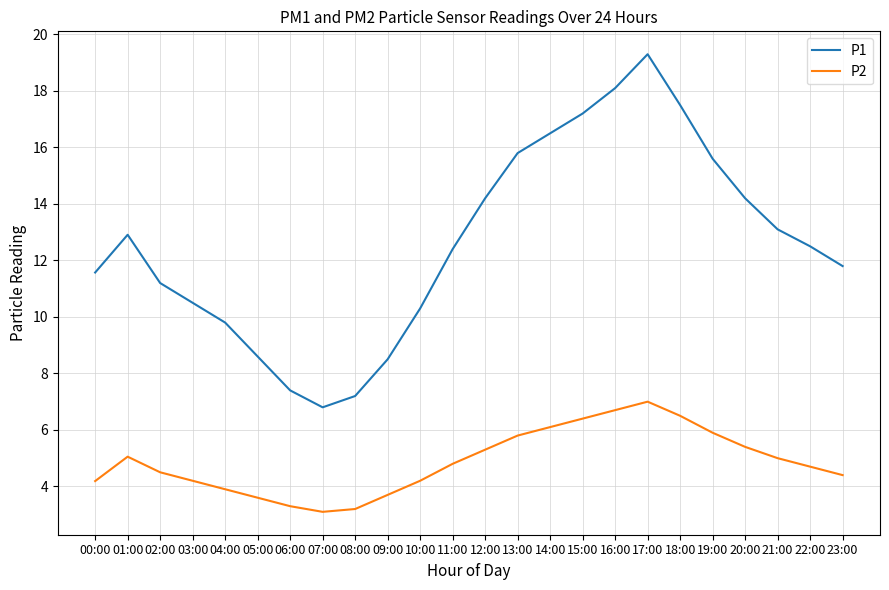

What is the maximum value shown in the chart?

19.3